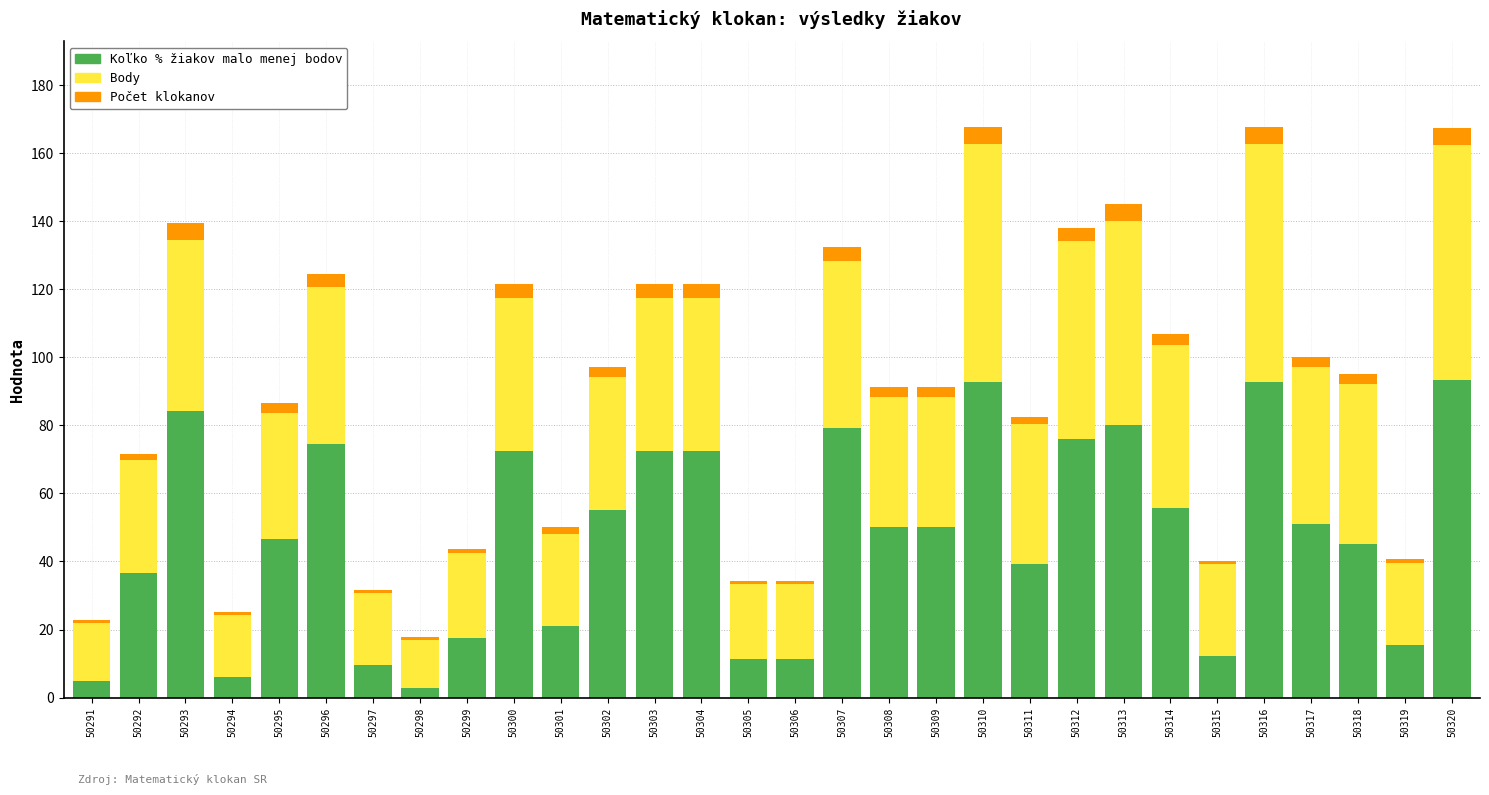

What is the highest value of the Koľko % žiakov malo menej bodov series?

93.4